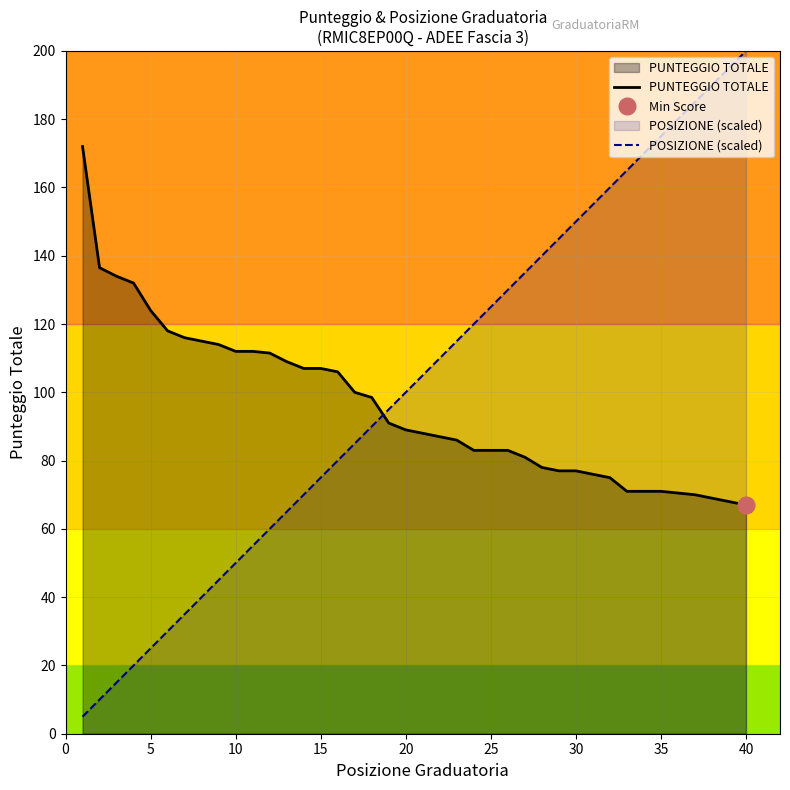

Reading left to right, extract all data points from this chart.

PUNTEGGIO TOTALE: 172.0	136.5	134.0	132.0	124.0	118.0	116.0	115.0	114.0	112.0	112.0	111.5	109.0	107.0	107.0	106.0	100.0	98.5	91.0	89.0	88.0	87.0	86.0	83.0	83.0	83.0	81.0	78.0	77.0	77.0	76.0	75.0	71.0	71.0	71.0	70.5	70.0	69.0	68.0	67.0
POSIZIONE (scaled): 5.0	10.0	15.0	20.0	25.0	30.0	35.0	40.0	45.0	50.0	55.0	60.0	65.0	70.0	75.0	80.0	85.0	90.0	95.0	100.0	105.0	110.0	115.0	120.0	125.0	130.0	135.0	140.0	145.0	150.0	155.0	160.0	165.0	170.0	175.0	180.0	185.0	190.0	195.0	200.0